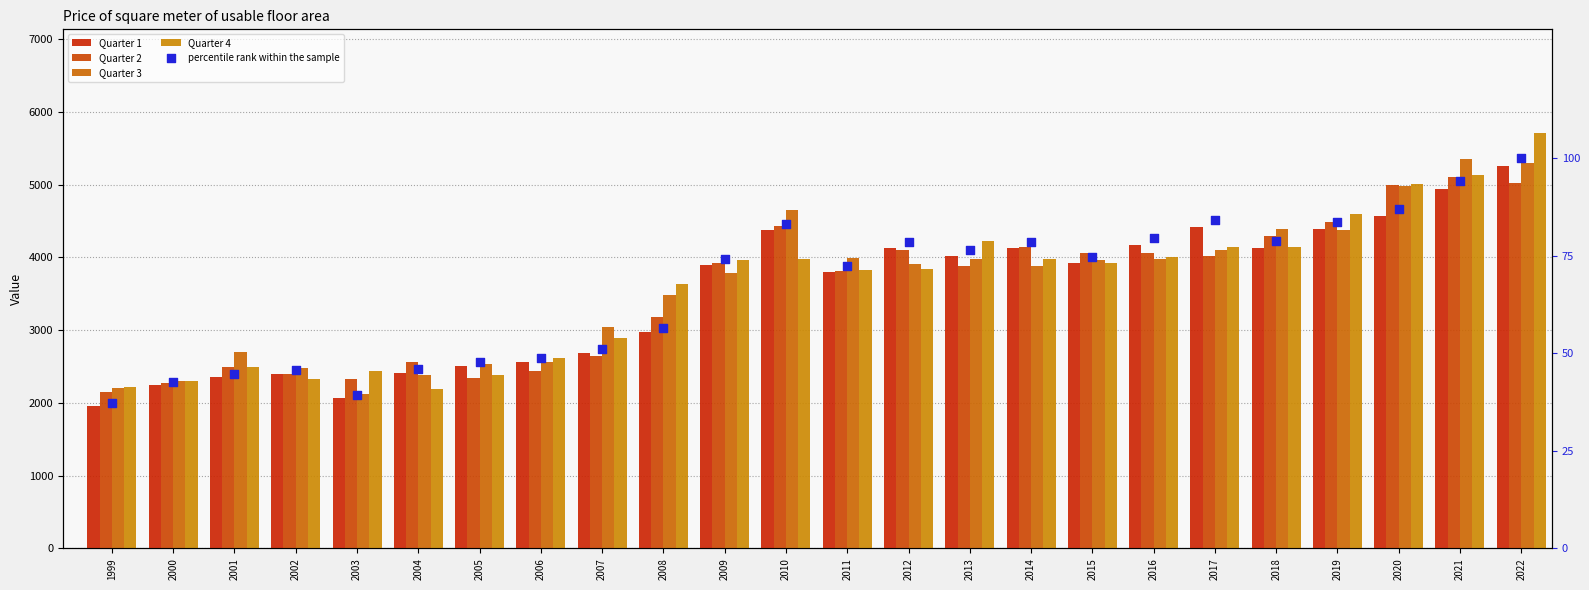

Is the value of Quarter 4 at 2021 greater than the value of percentile rank within the sample at 2020?

Yes